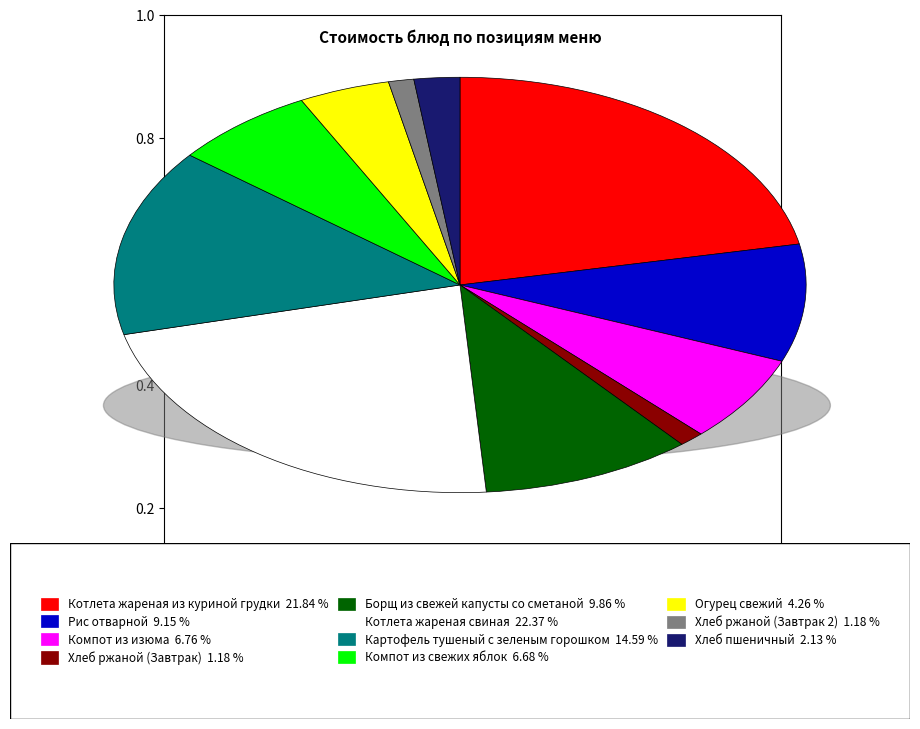

To the nearest percent, what is the combined percentage of Картофель тушеный с зеленым горошком and Хлеб ржаной (Завтрак 2)?

16%